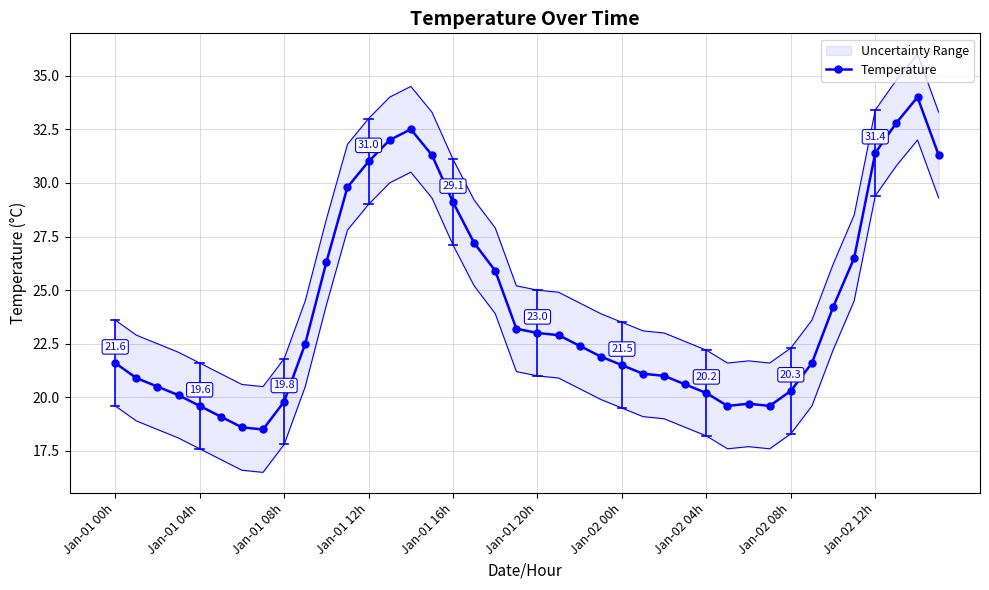

The value of Temperature at Jan-01 16h is 47.9. True or false?

False